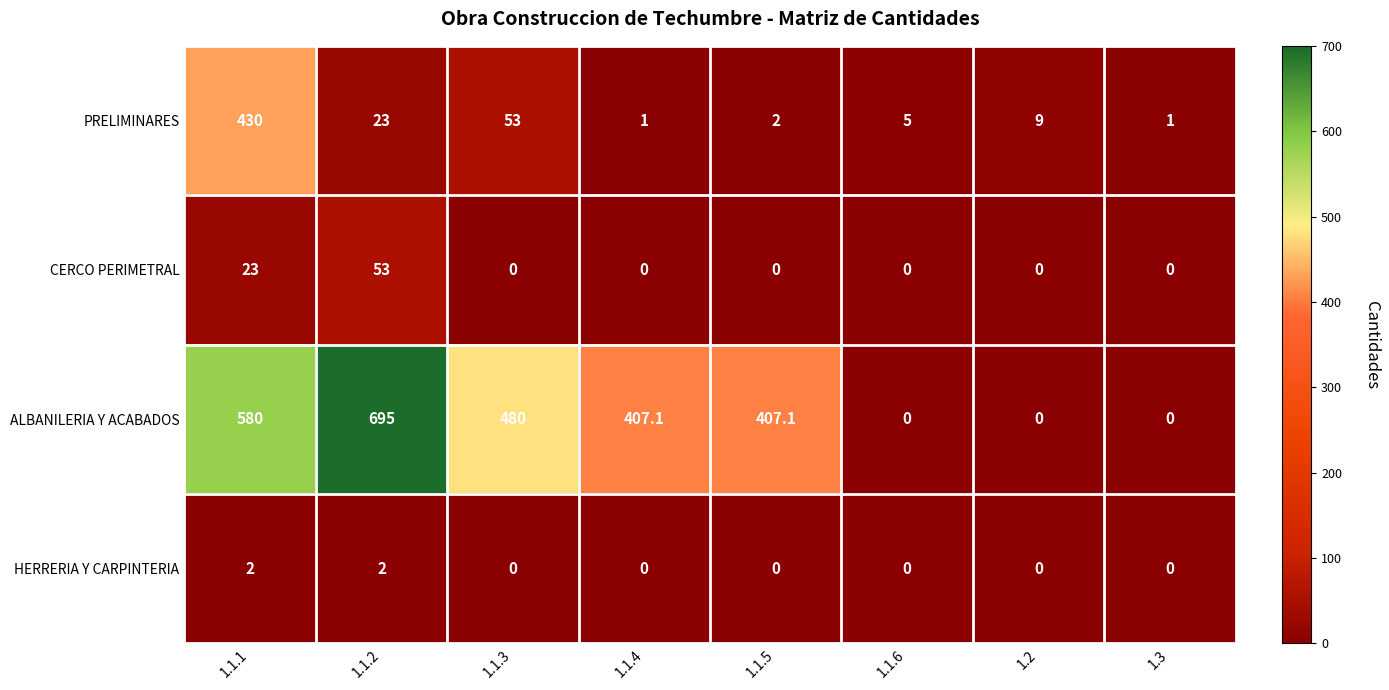

The value of CERCO PERIMETRAL at 1.1.3 is 0.0. True or false?

True